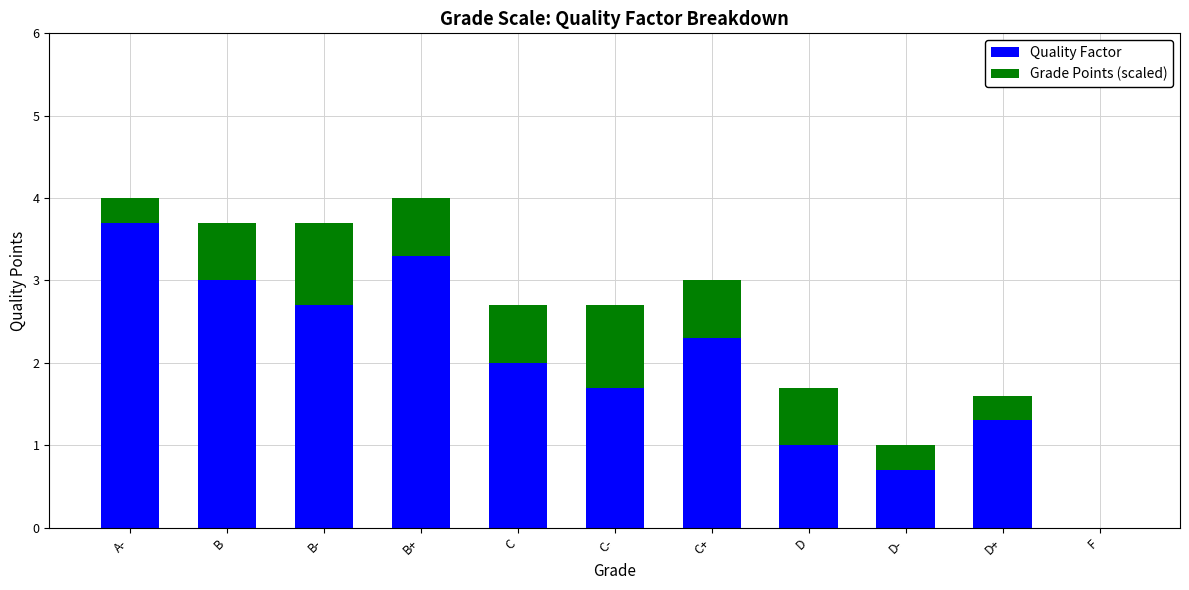

What is the highest value of the Quality Factor series?

3.7